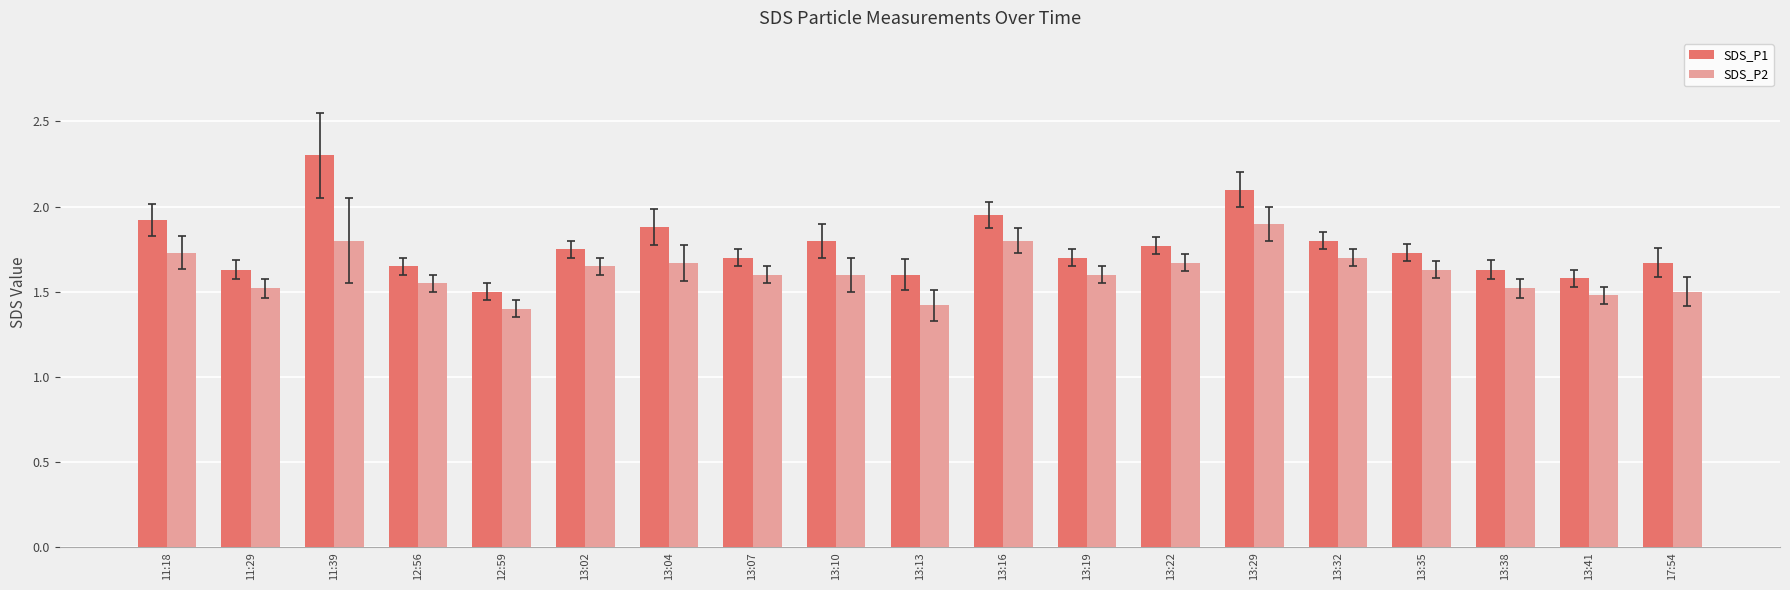

What is the label of the 1st bar from the left?

11:18